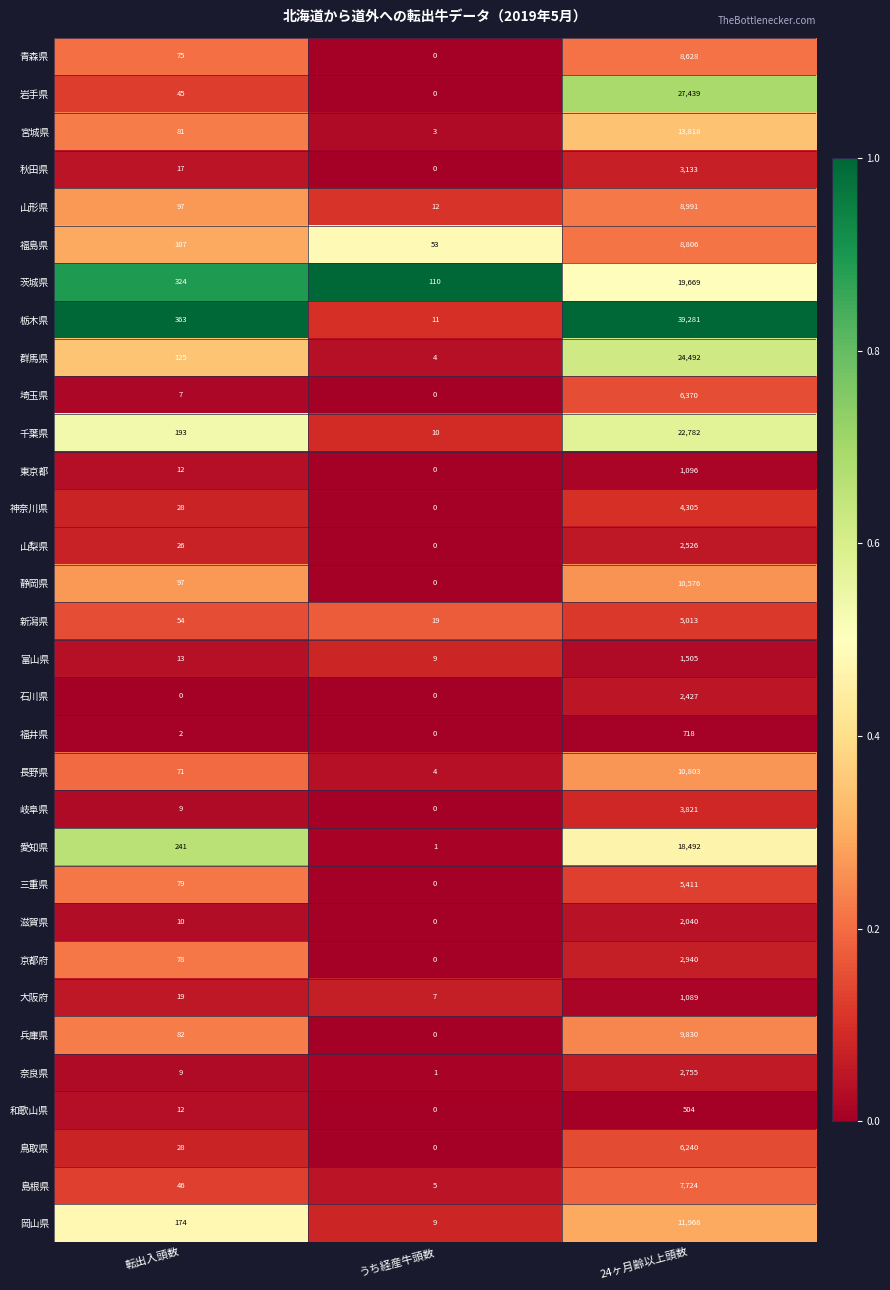

Which series has the largest total across all categories?

栃木県